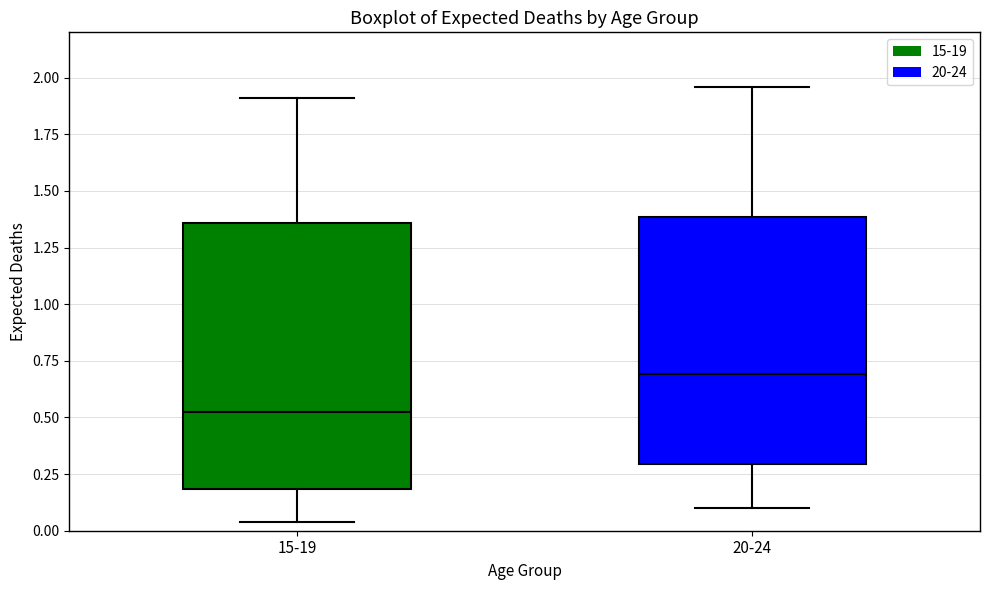

Reading left to right, read every box against the y-axis: the position of its median line, the range the box covers, and the ends of its whiskers. The values are not printed on the chart, so give them approximately, as read against the axis.

15-19: median 0.55, box 0.20 to 1.35, whiskers 0.05 to 1.90
20-24: median 0.70, box 0.30 to 1.40, whiskers 0.10 to 1.95